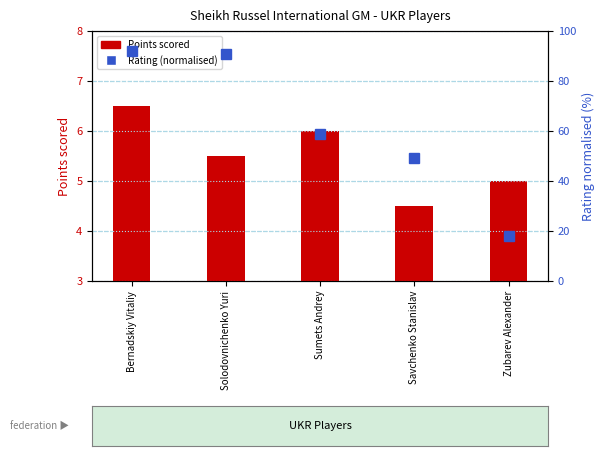

Reading left to right, list all the values displayed in this chart.

Points scored: Bernadskiy Vitaliy=6.5	Solodovnichenko Yuri=5.5	Sumets Andrey=6.0	Savchenko Stanislav=4.5	Zubarev Alexander=5.0
Rating (normalised): Bernadskiy Vitaliy=92.0	Solodovnichenko Yuri=90.8	Sumets Andrey=58.8	Savchenko Stanislav=49.2	Zubarev Alexander=18.0